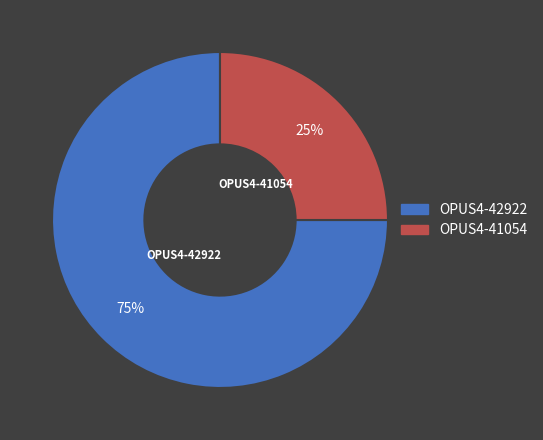

To the nearest percent, what is the difference between the largest and smallest slice percentages?

50%